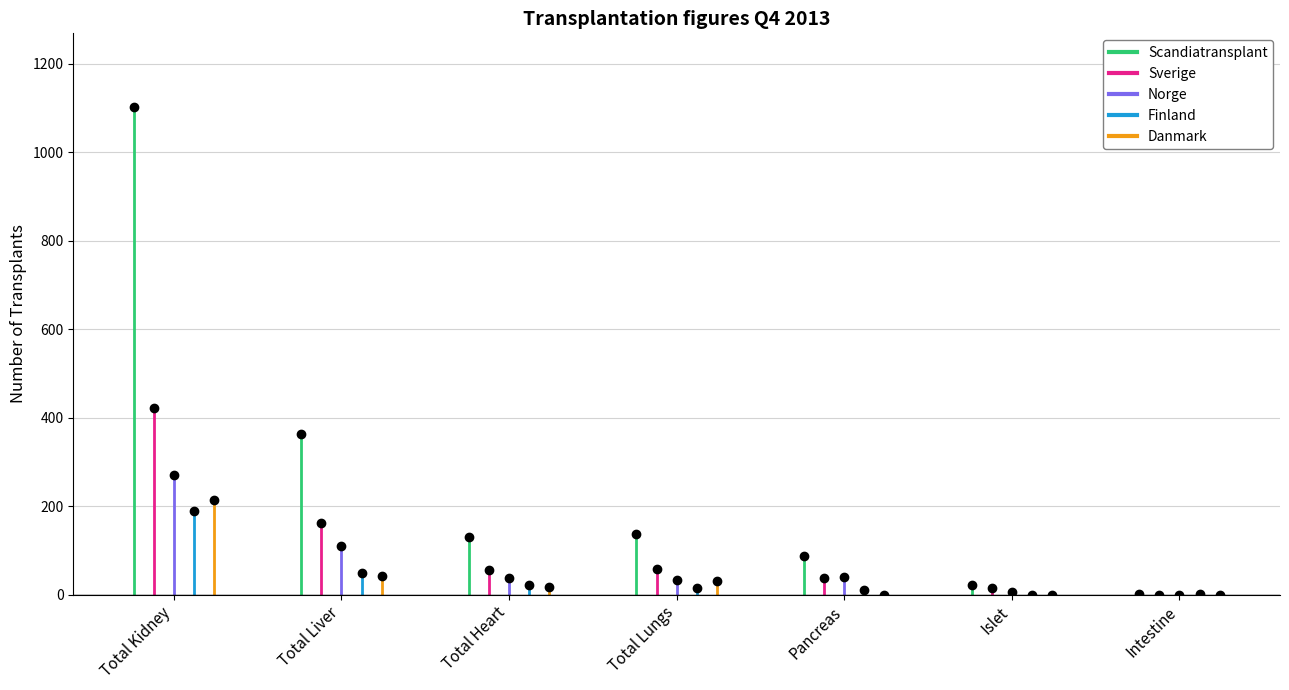

What are all the series names shown in the legend?

Scandiatransplant, Sverige, Norge, Finland, Danmark